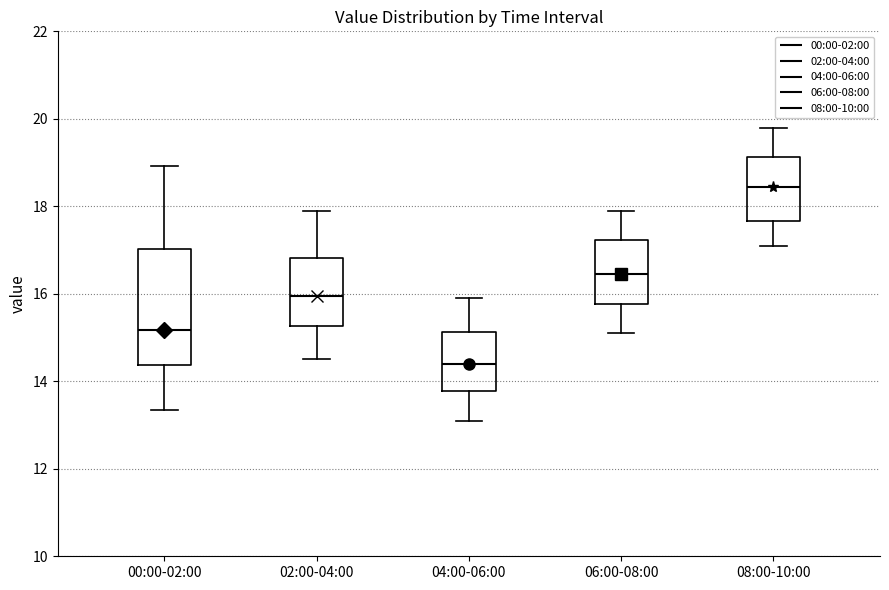

Which box has the highest median line?

08:00-10:00